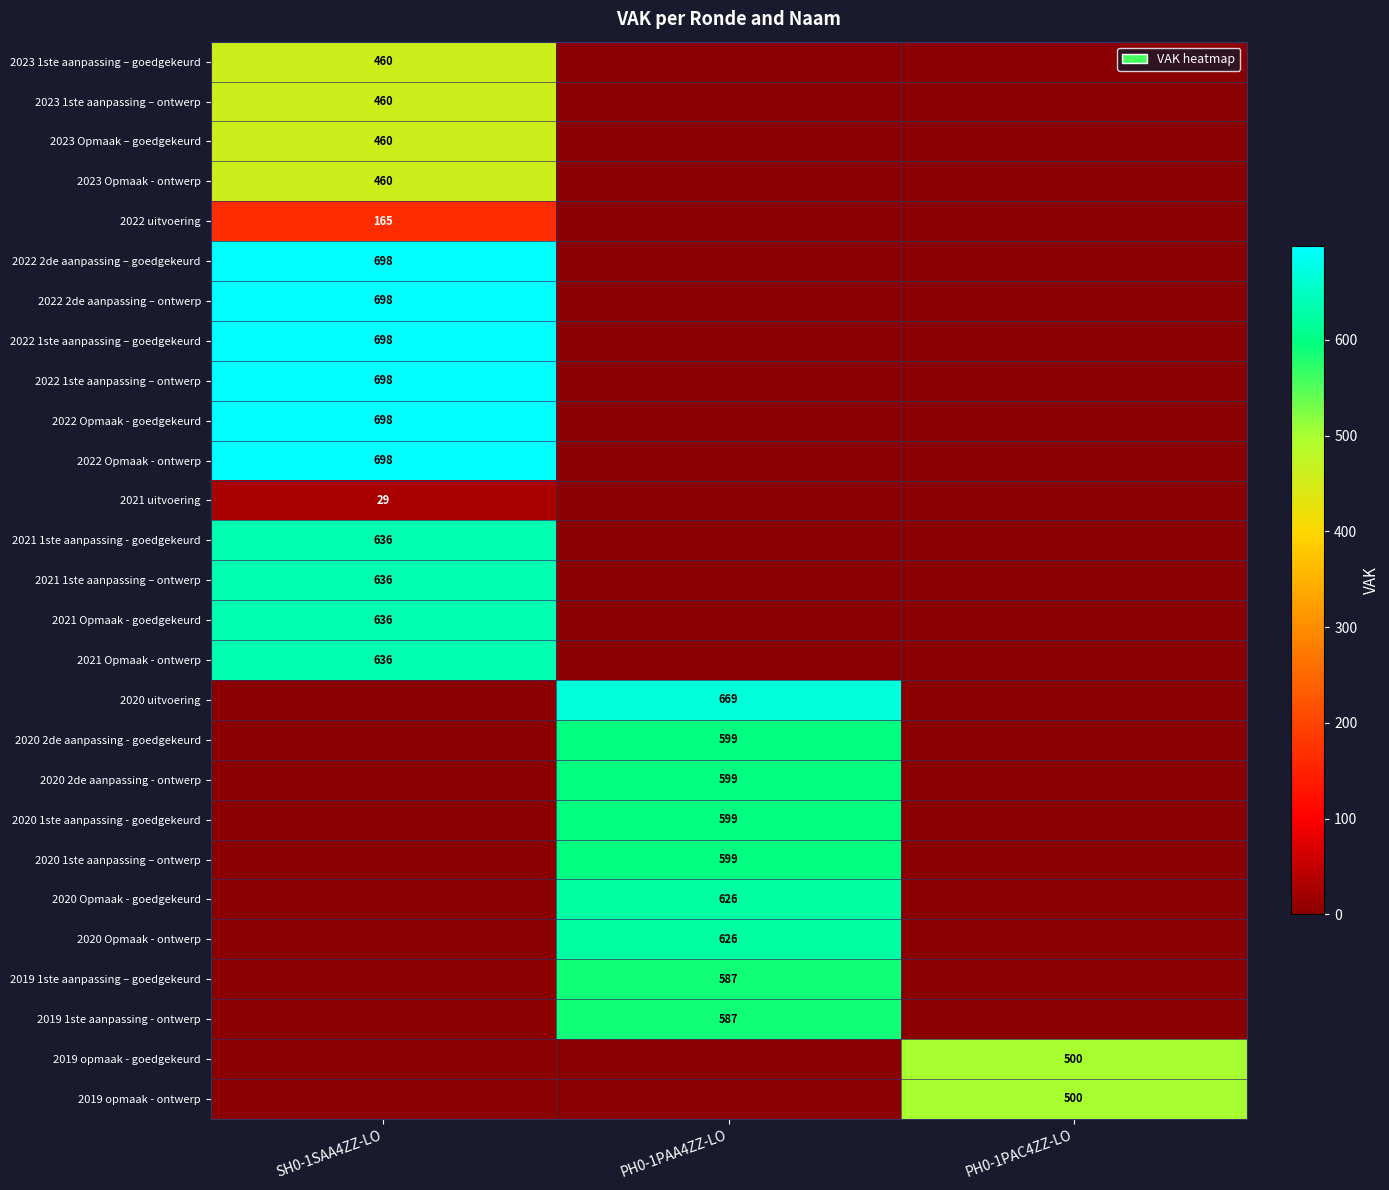

Is the value of 2022 1ste aanpassing – goedgekeurd at SH0-1SAA4ZZ-LO greater than the value of 2019 opmaak - goedgekeurd at PH0-1PAA4ZZ-LO?

Yes